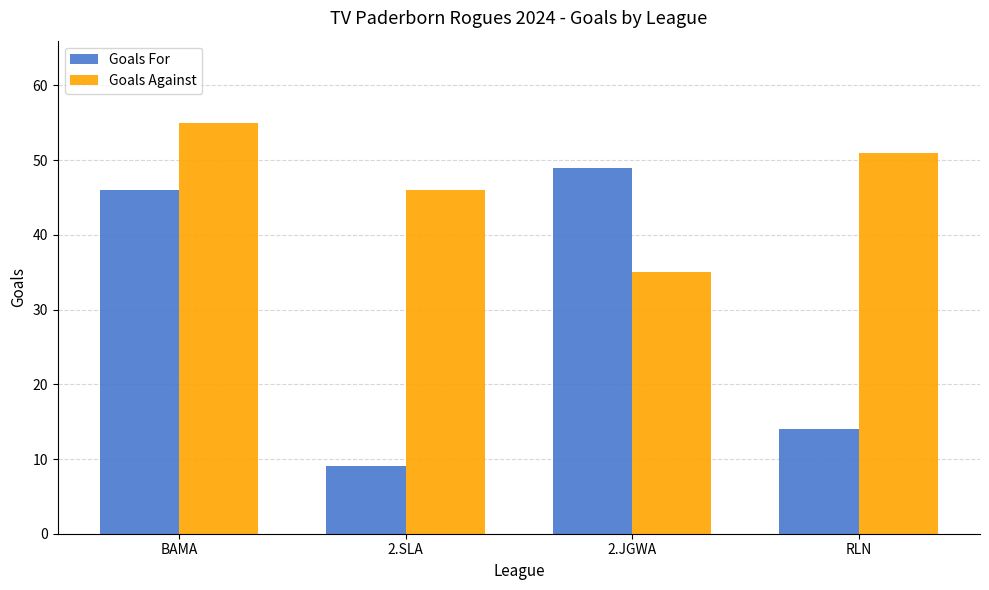

Where is Goals For nearest to the value 29?

RLN